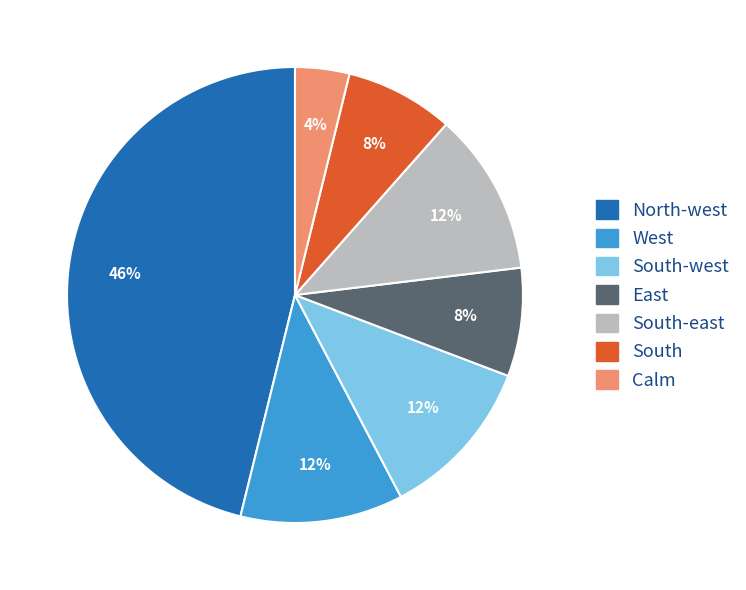

Does any single category account for the majority?

No